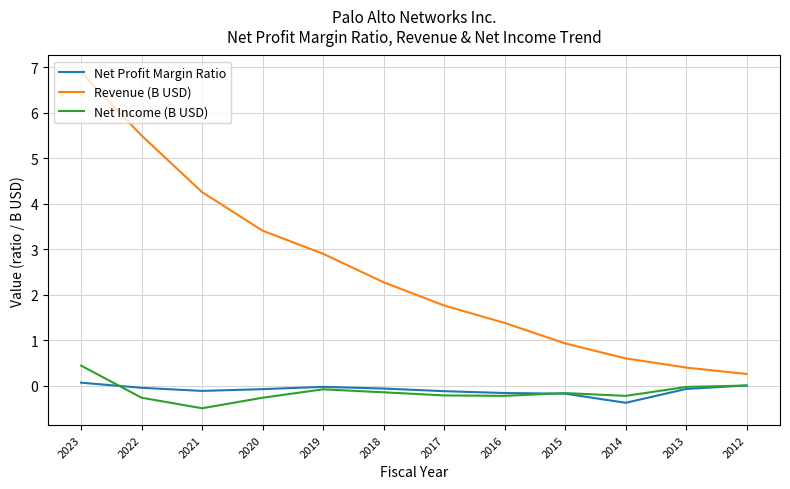

True or false: Net Income (B USD) and Net Profit Margin Ratio cross at least once.

True